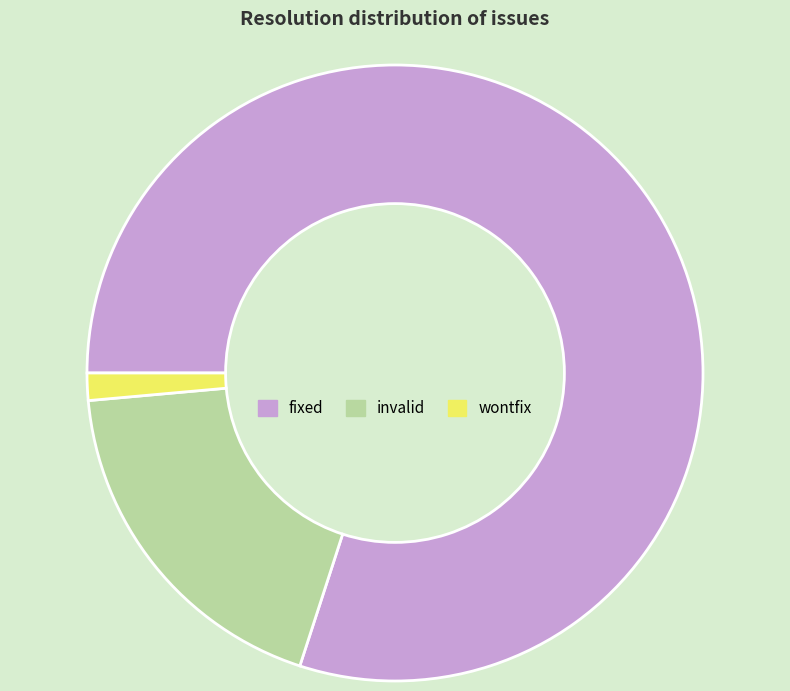

Combined, do wontfix and invalid account for over 50%?

No